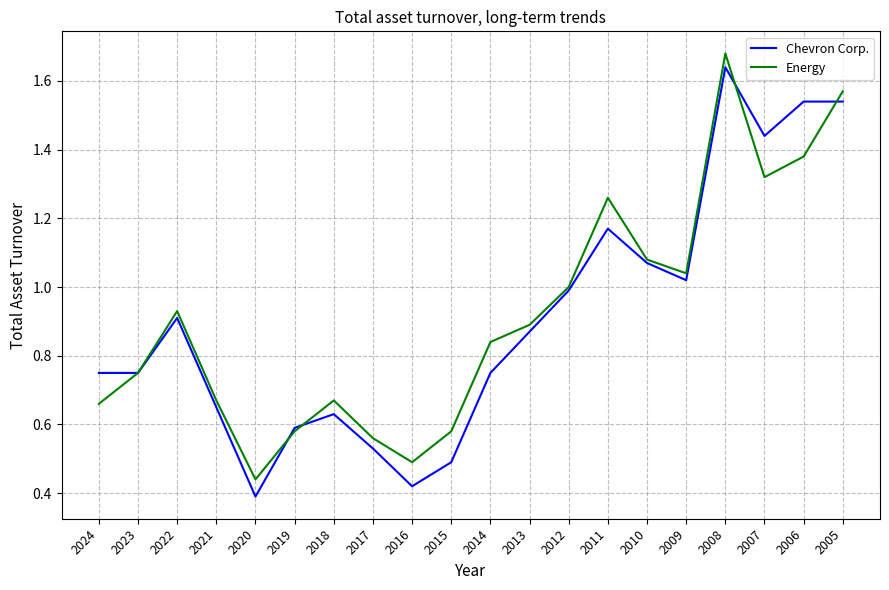

At 2015, list the series in order from largest to smallest.

Energy, Chevron Corp.